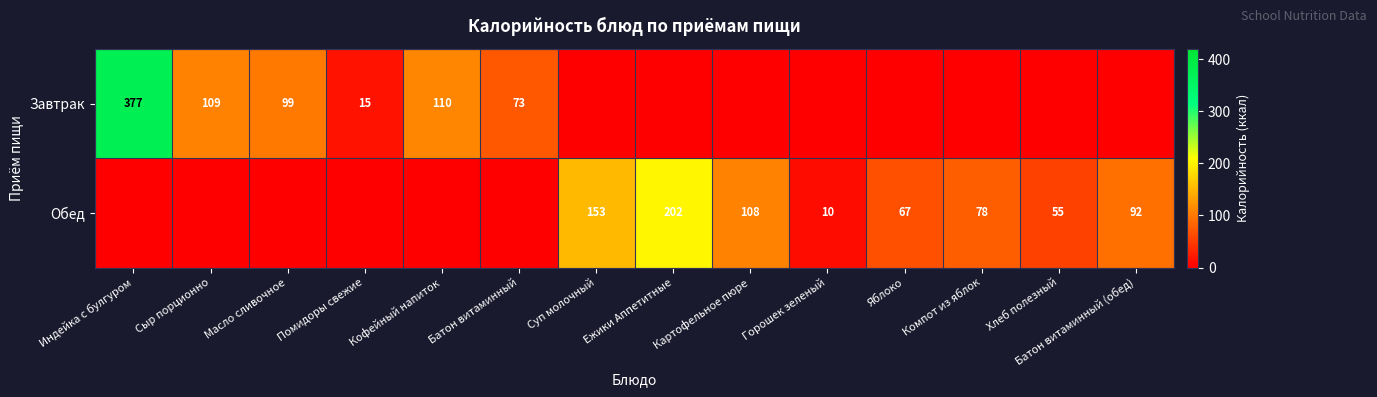

What is the total value across all series at Помидоры свежие?

15.0